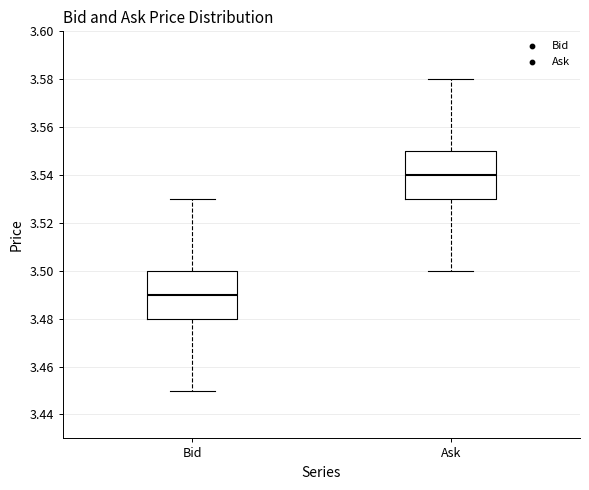

Which box's median line is the highest?

Ask